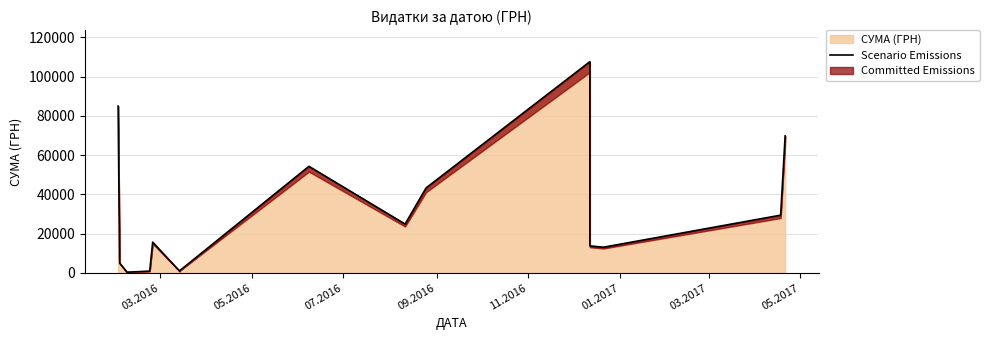

Read the value at 05.2017.

852.6